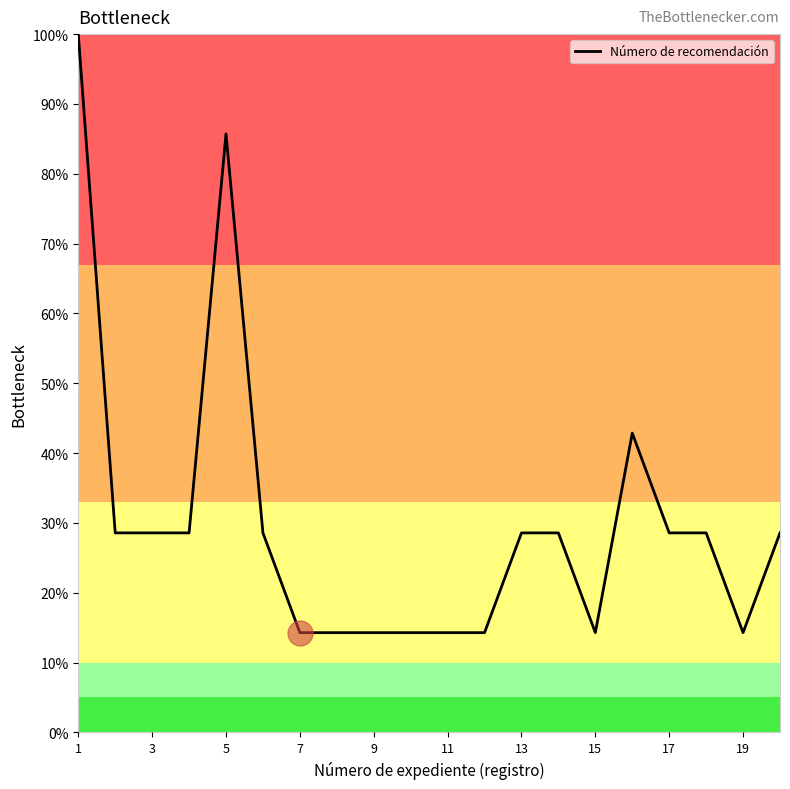

What is the greatest value displayed?

100.0